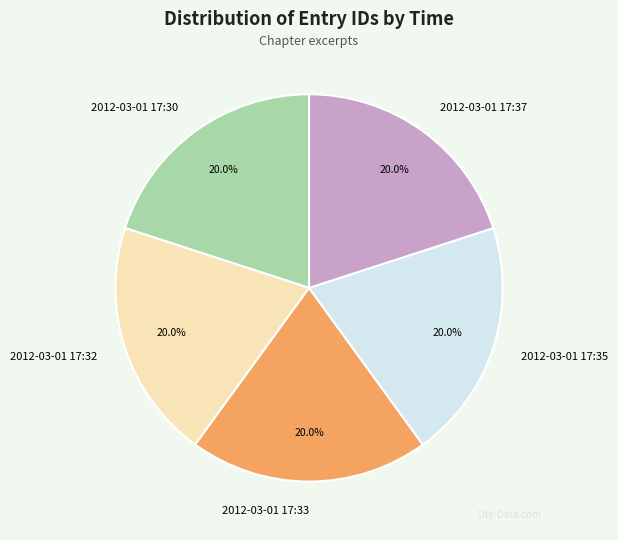

To the nearest percent, what is the combined percentage of 2012-03-01 17:33 and 2012-03-01 17:35?

40%